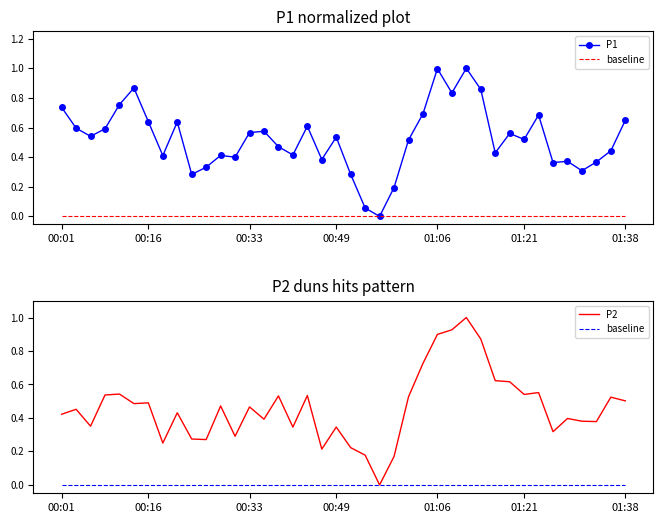

Is it true that P1 equals 0.3 at 23?

False